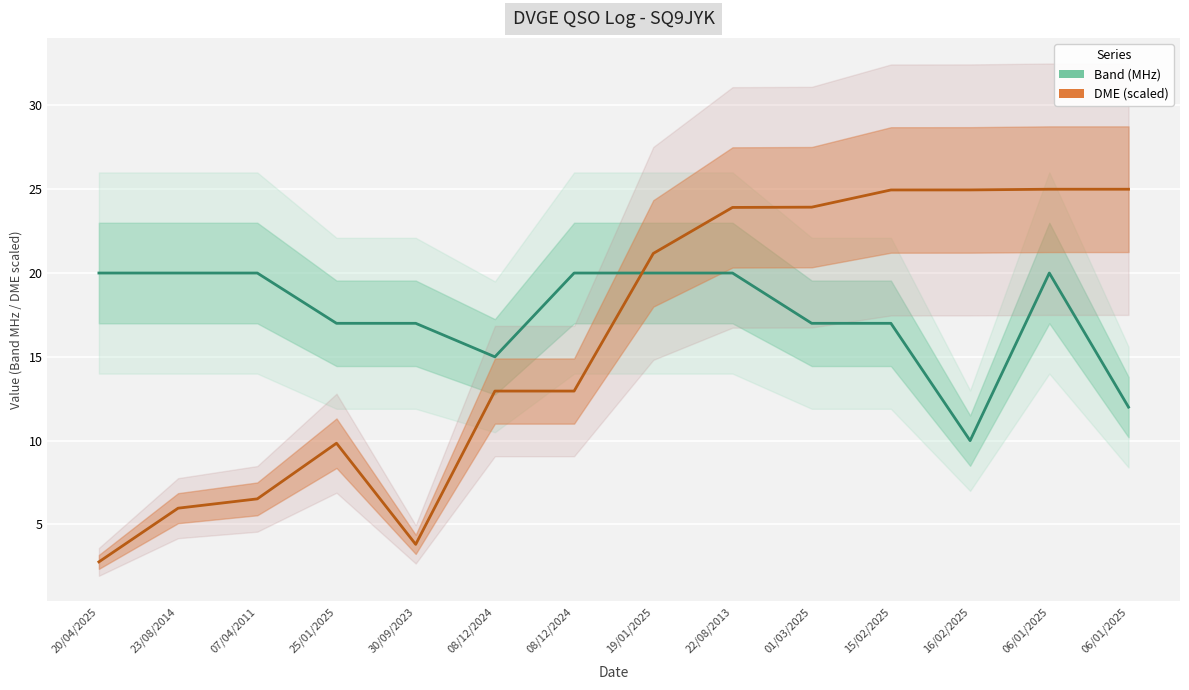

At 19/01/2025, list the series in order from largest to smallest.

DME, Band (MHz)